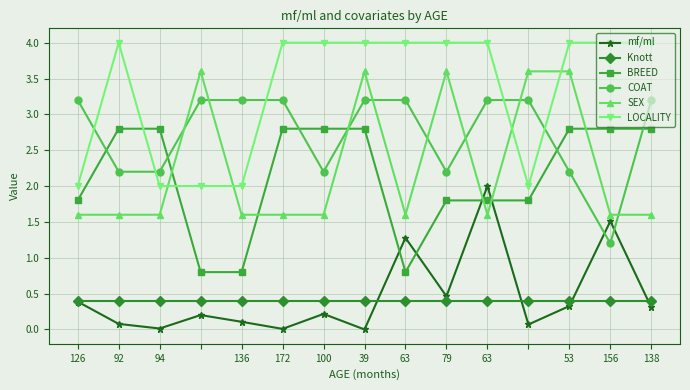

How many lines are shown in the chart?

6